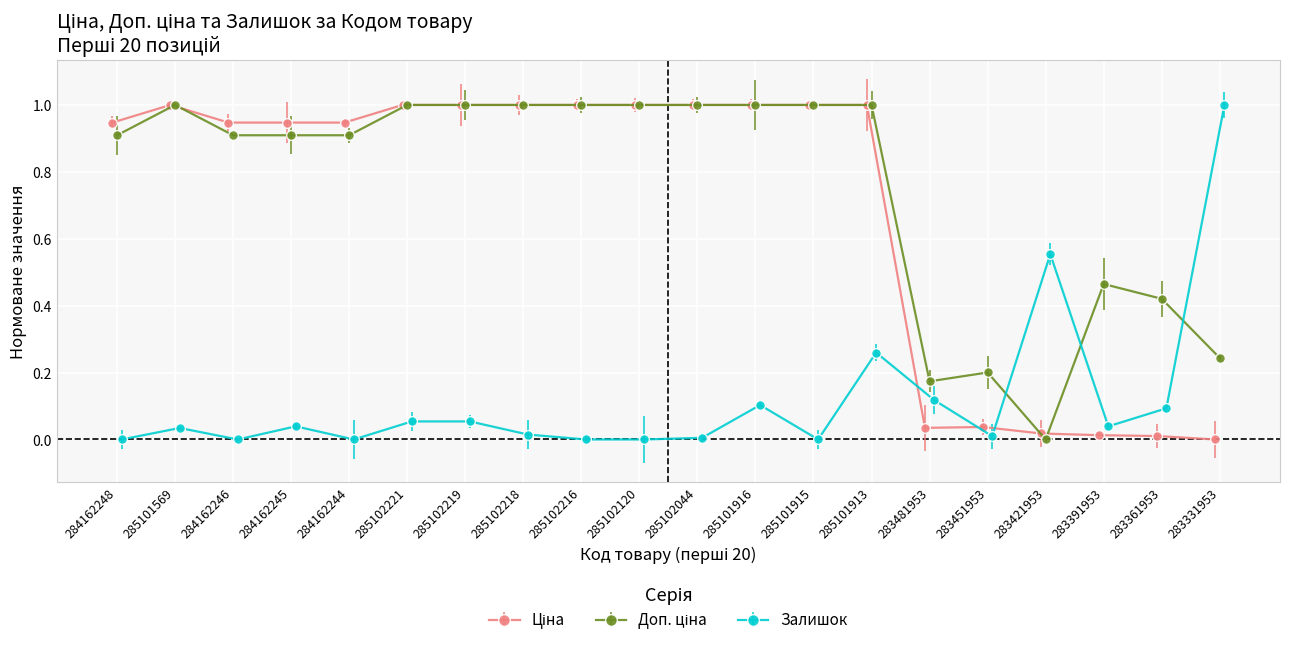

Which label corresponds to the largest value in the chart?

285101569